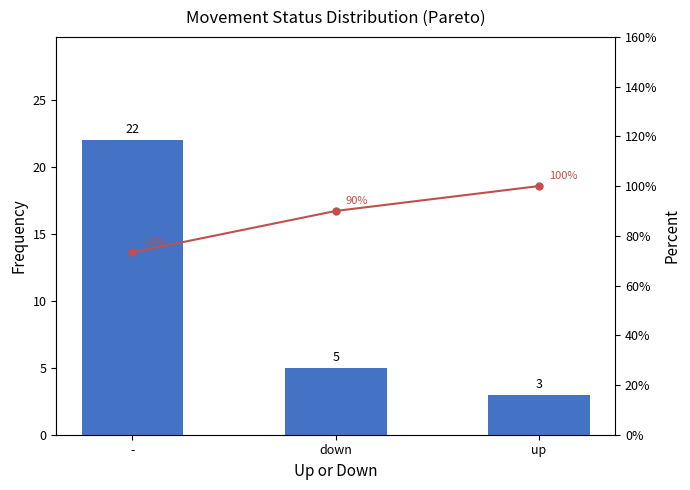

True or false: Count has a value of 2.2 at down.

False